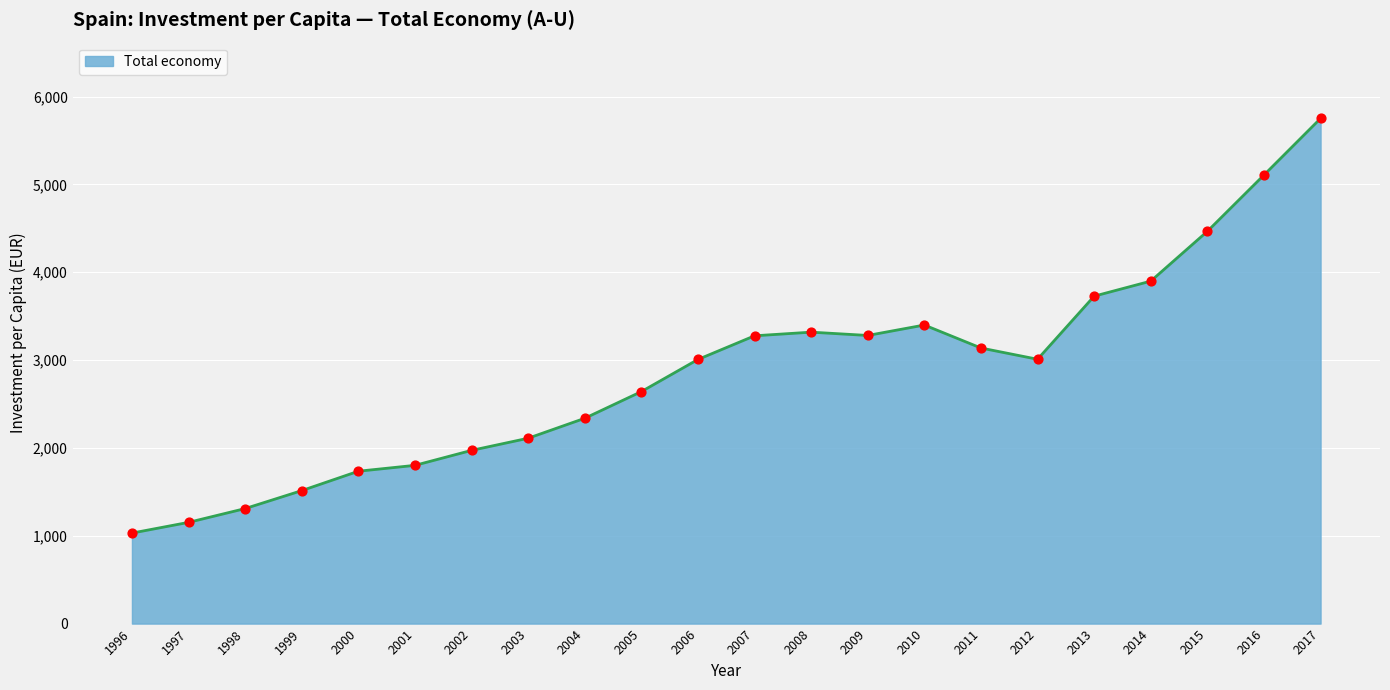

What is the change in value from 1999 to 2017?

+4237.4